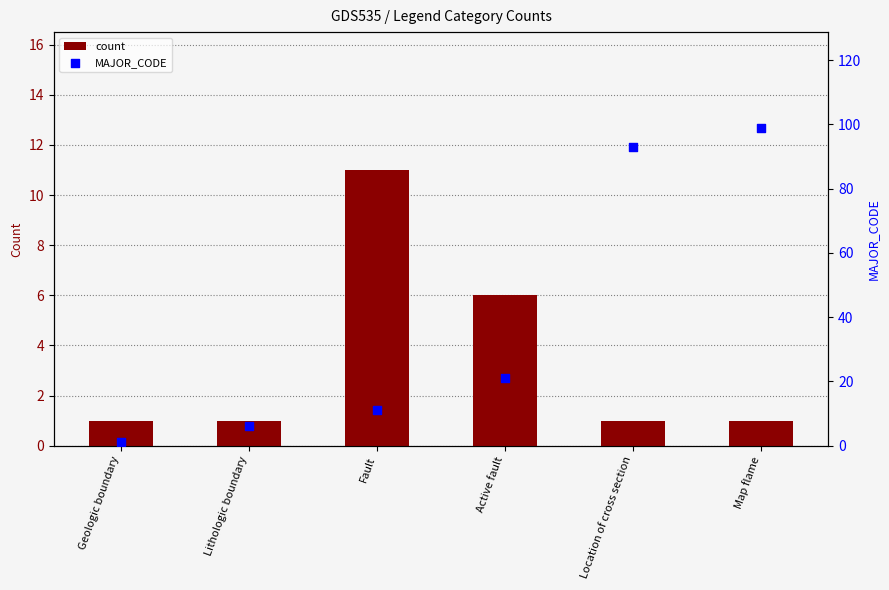

Which series has the largest total across all categories?

MAJOR_CODE